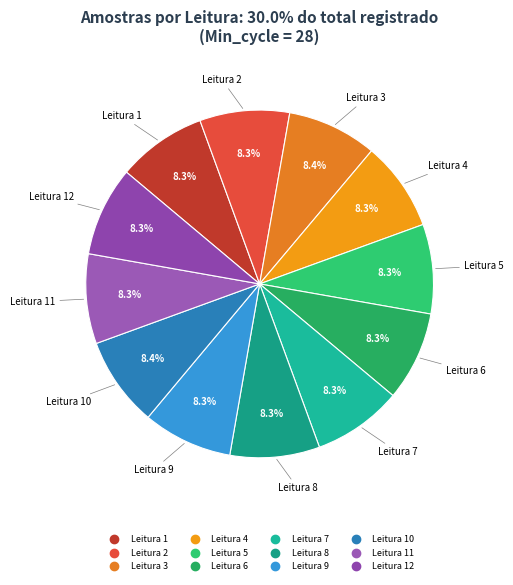

Count the number of slices in the pie.

12